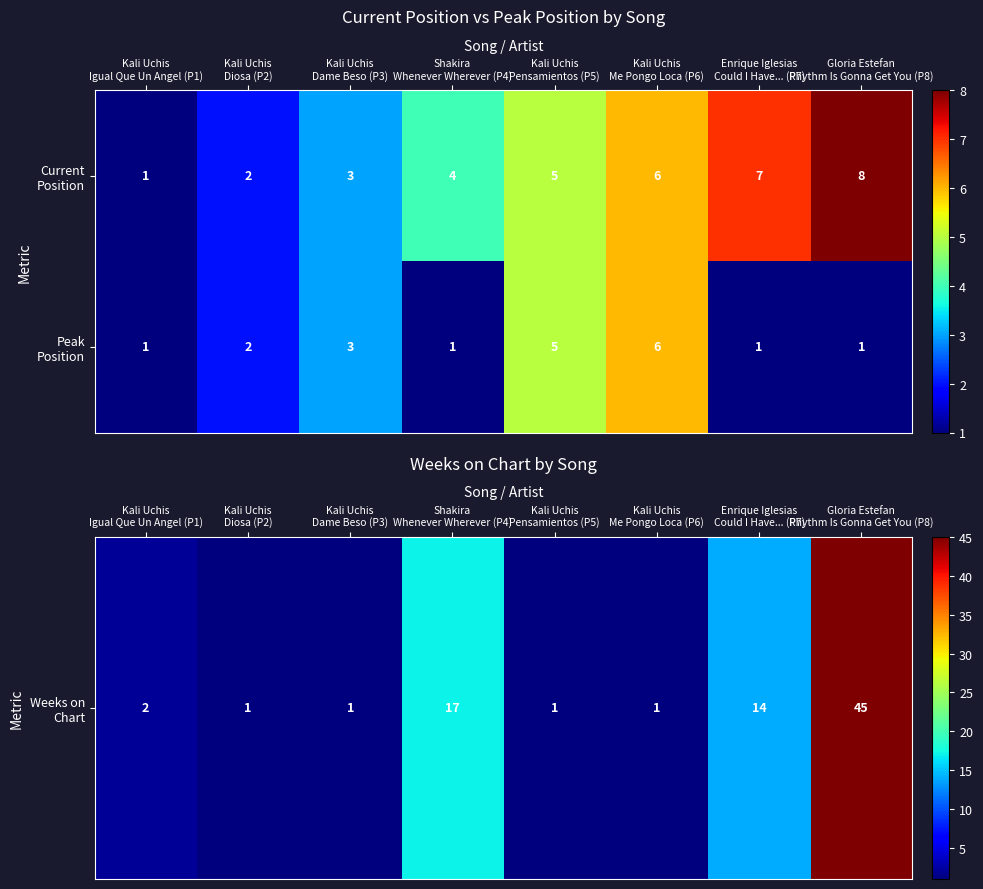

What is the greatest value displayed?

8